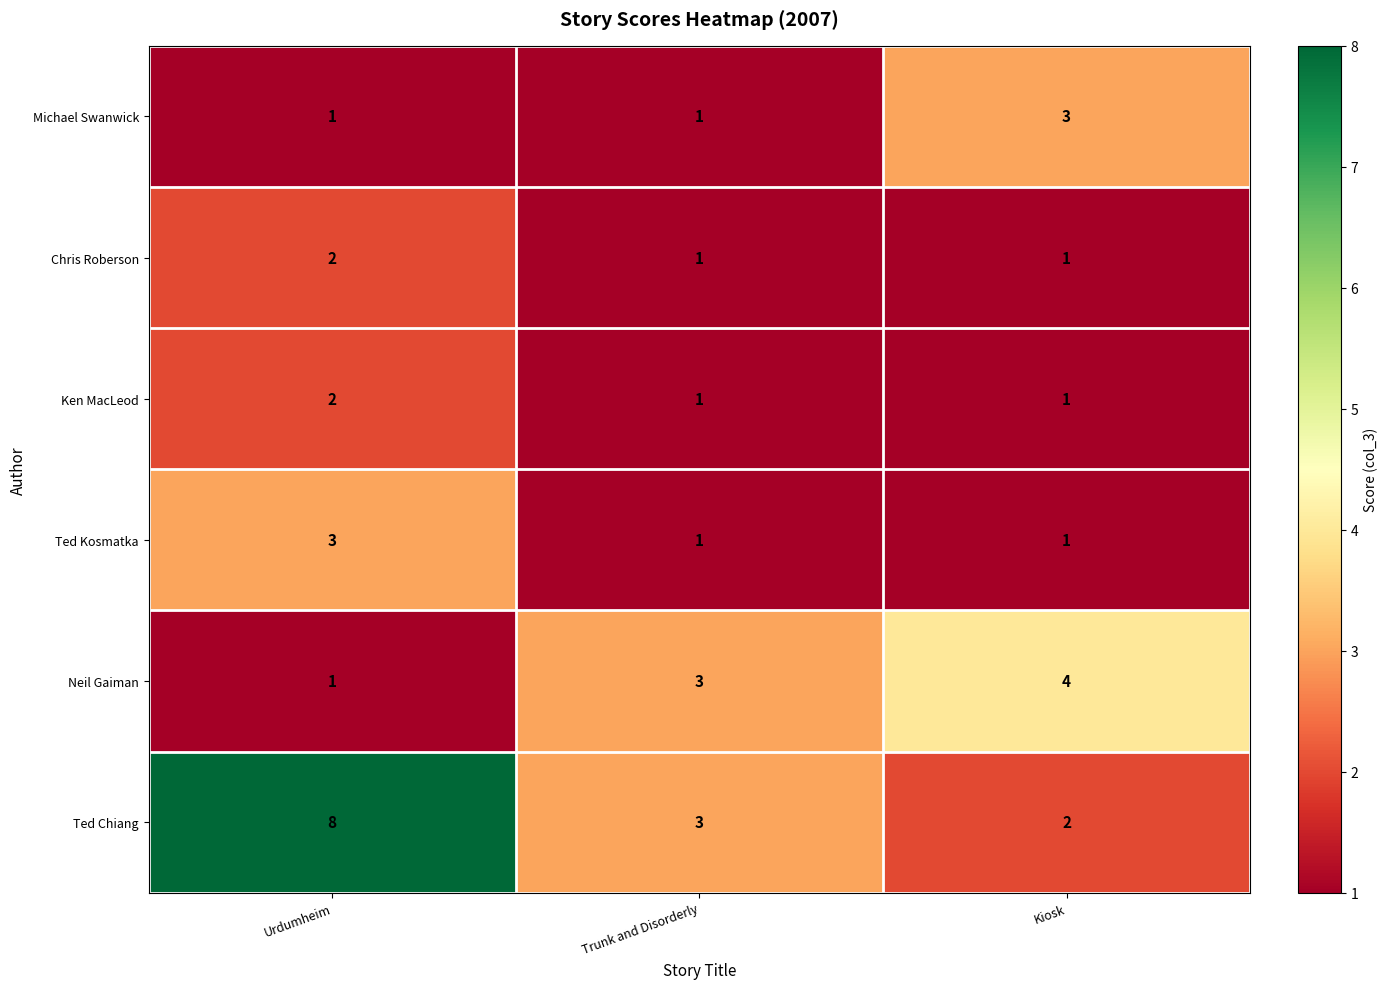

How many data points does each series have?

3